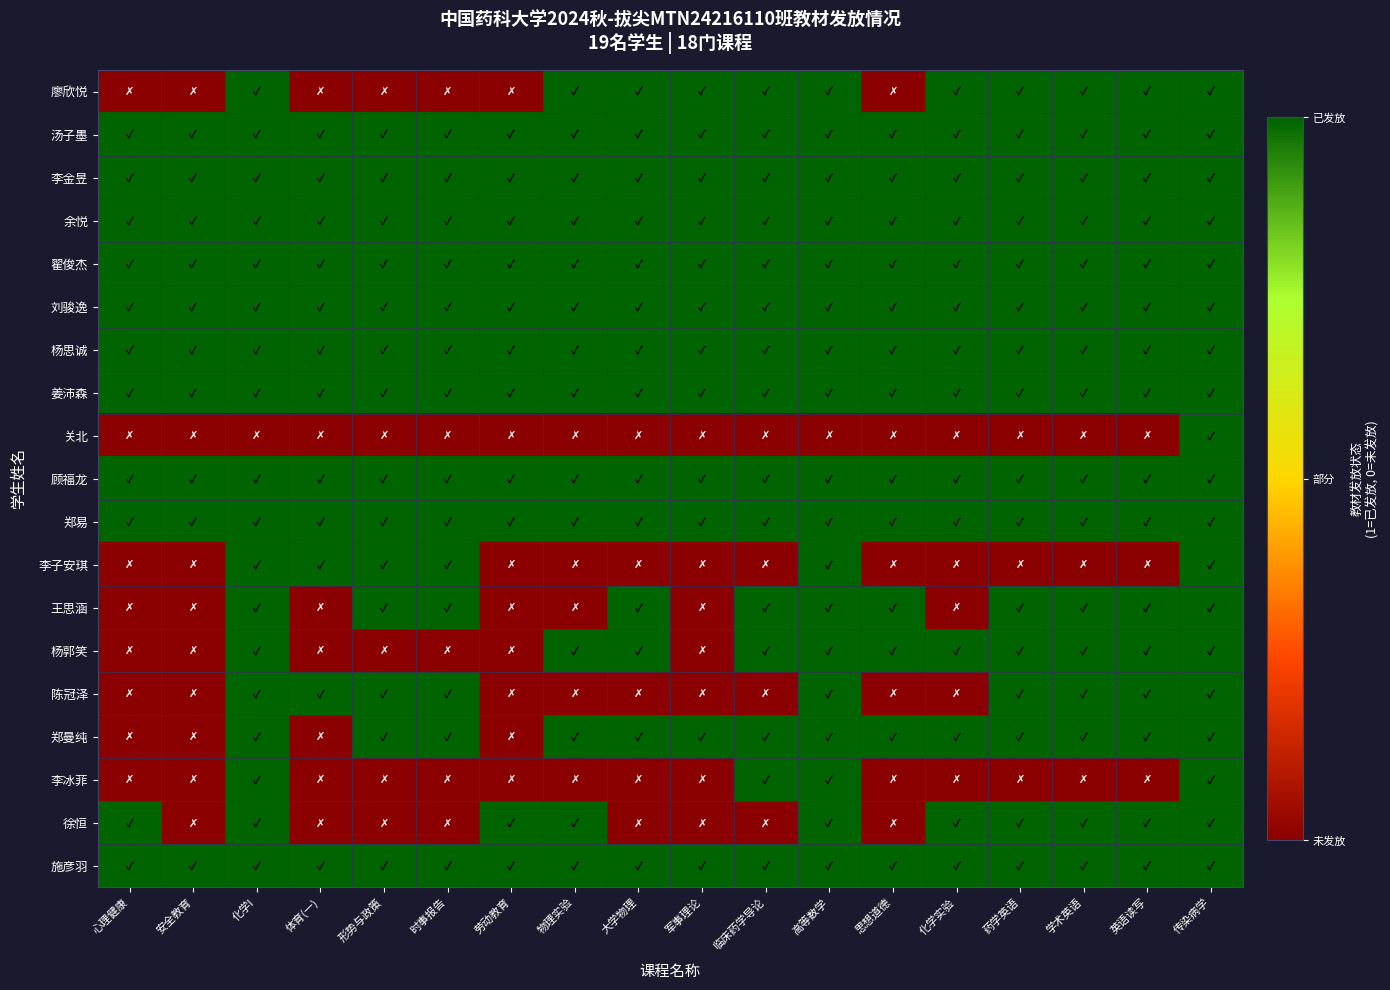

At 学术英语, list the series in order from smallest to largest.

关北, 李子安琪, 李冰菲, 廖欣悦, 汤子墨, 李金昱, 余悦, 翟俊杰, 刘骏逸, 杨思诚, 姜沛森, 顾福龙, 郑易, 王思涵, 杨郭笑, 陈冠泽, 郑曼纯, 徐恒, 施彦羽